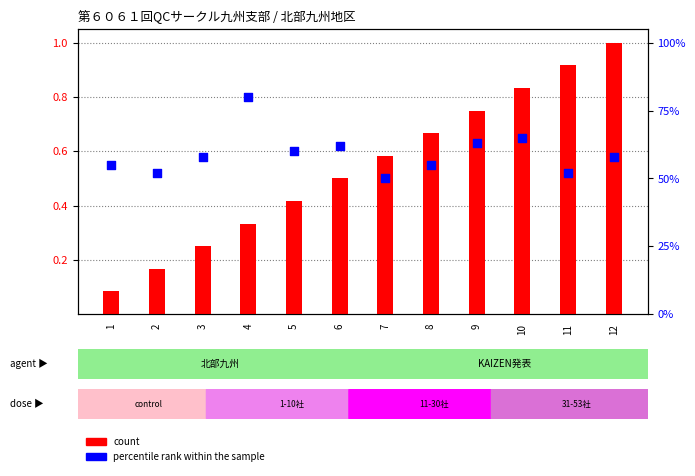

Which series contains the highest Y value?

percentile rank within the sample